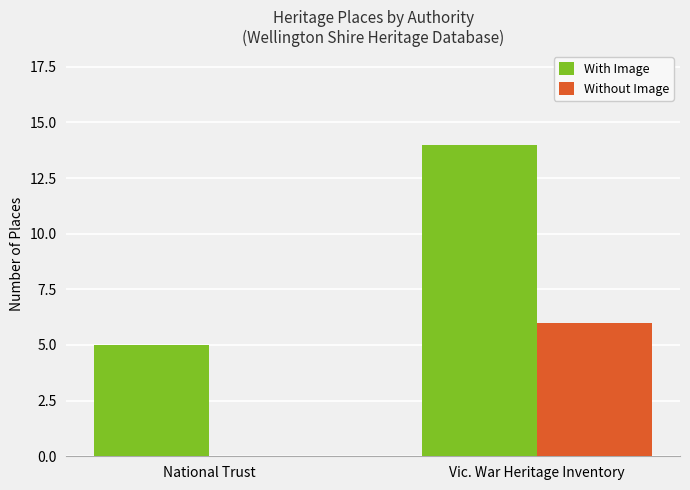

Count the number of data series in this chart.

2